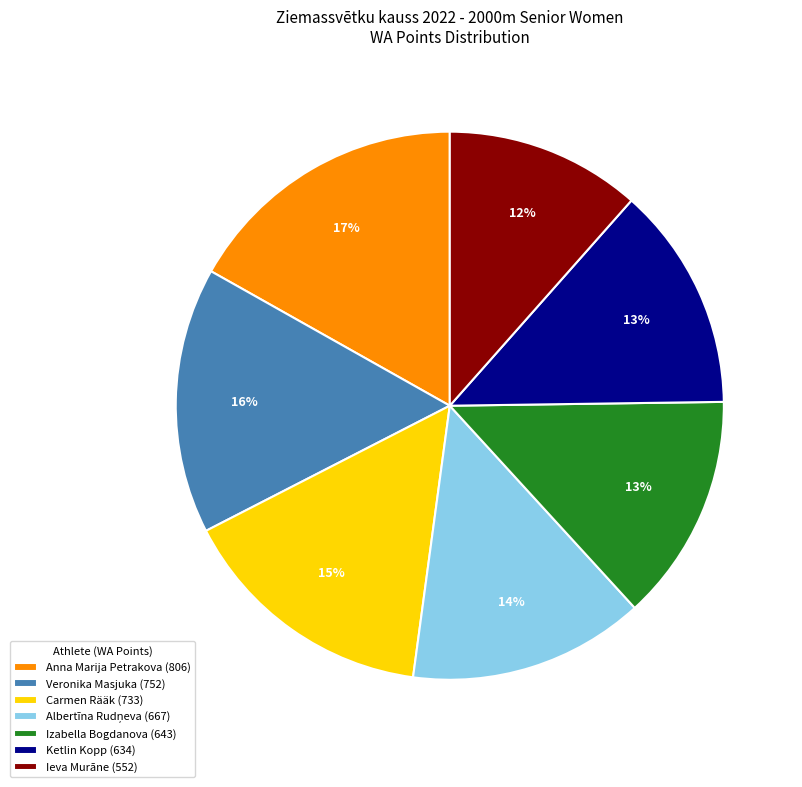

Which slice is the smallest?

Ieva Murāne